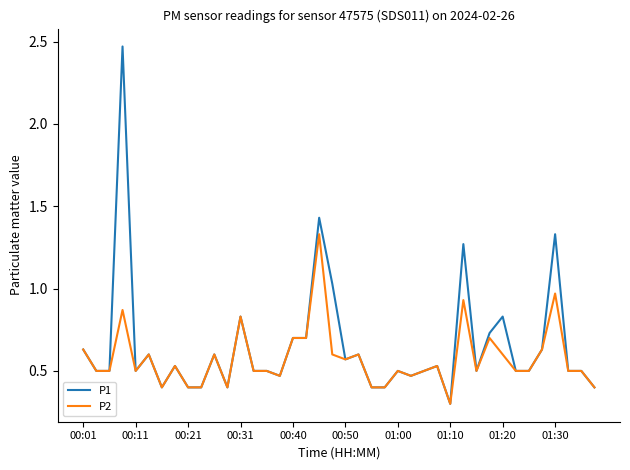

Which series has the largest range (max minus min)?

P1